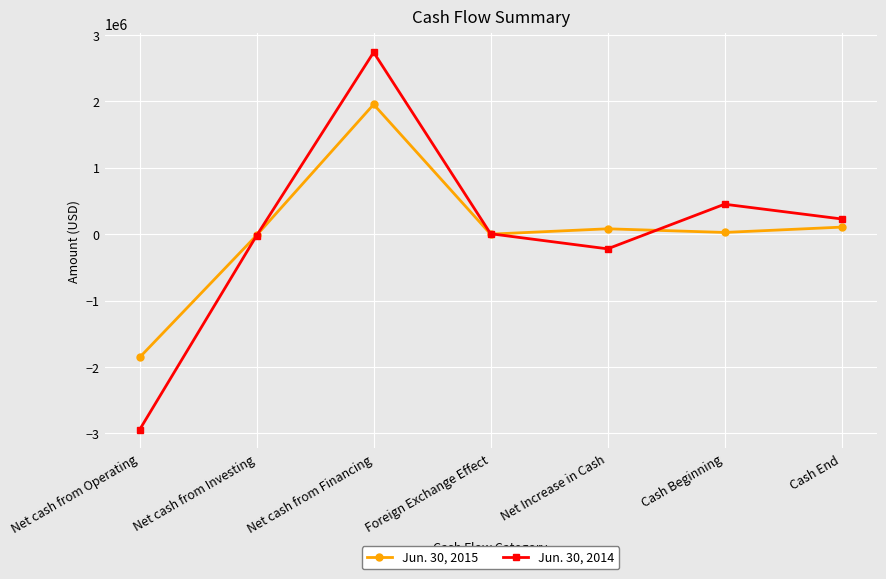

Which series has the widest spread of values?

Jun. 30, 2014